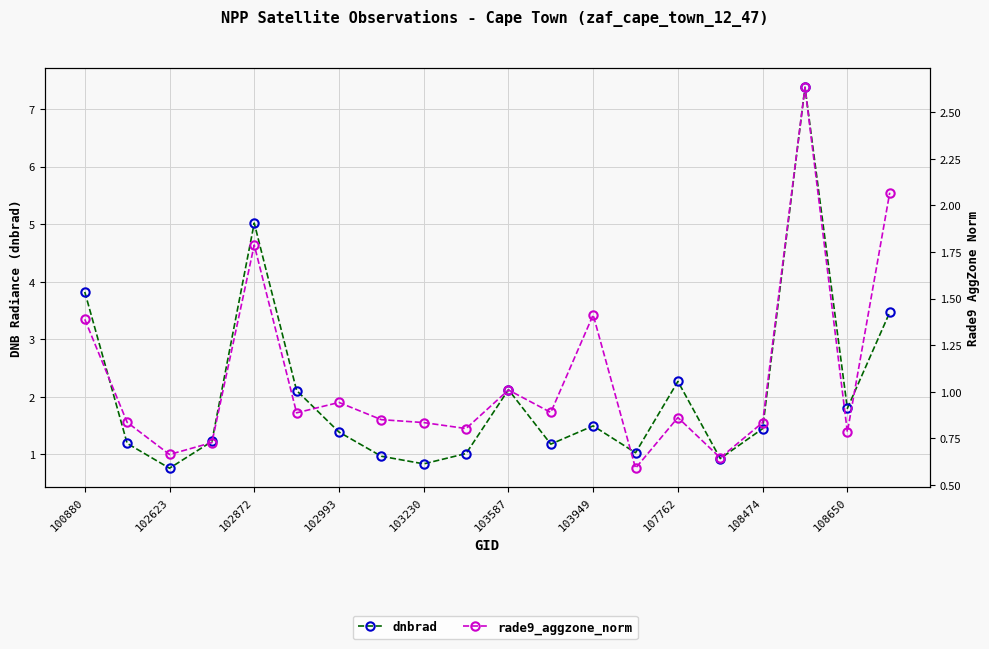

At which label does dnbrad first exceed 1?

100880